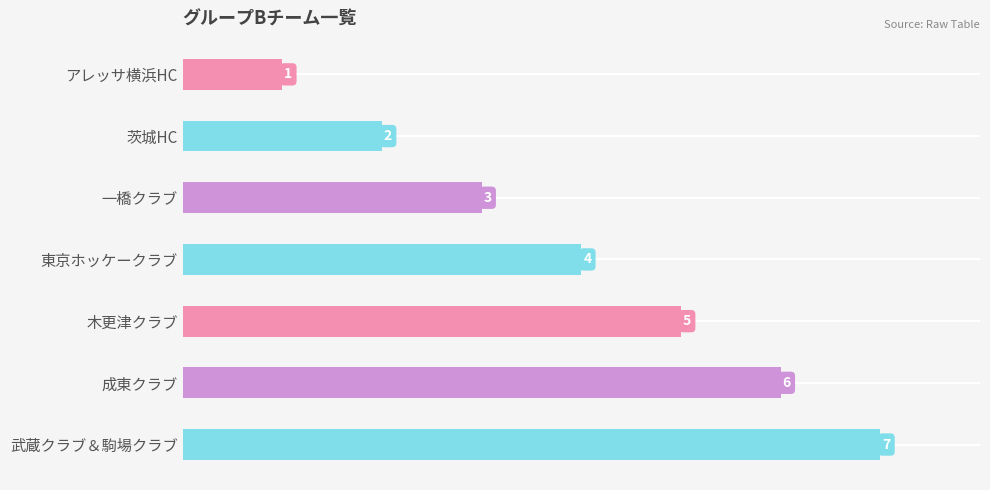

What is the change in value from 一橋クラブ to 武蔵クラブ＆駒場クラブ?

+4